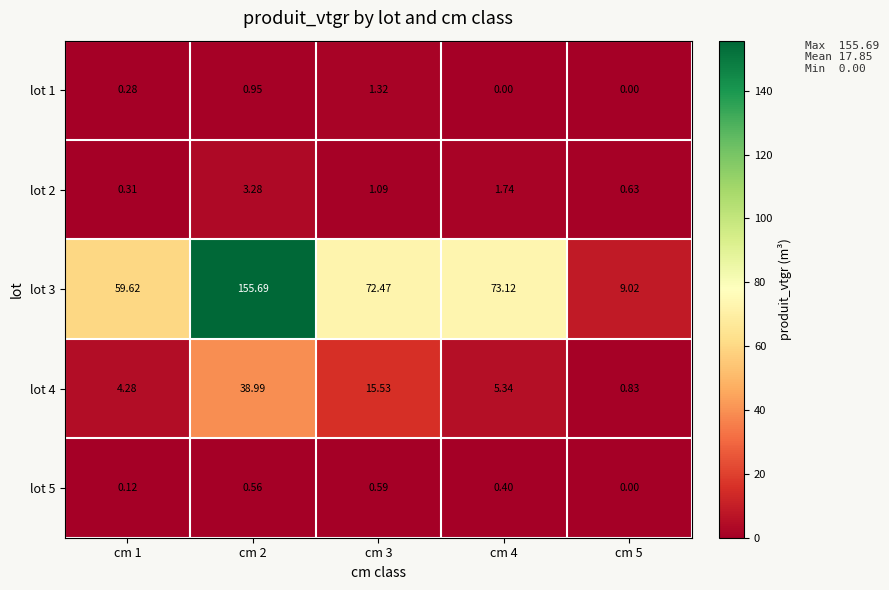

How many categories are shown in the chart?

5